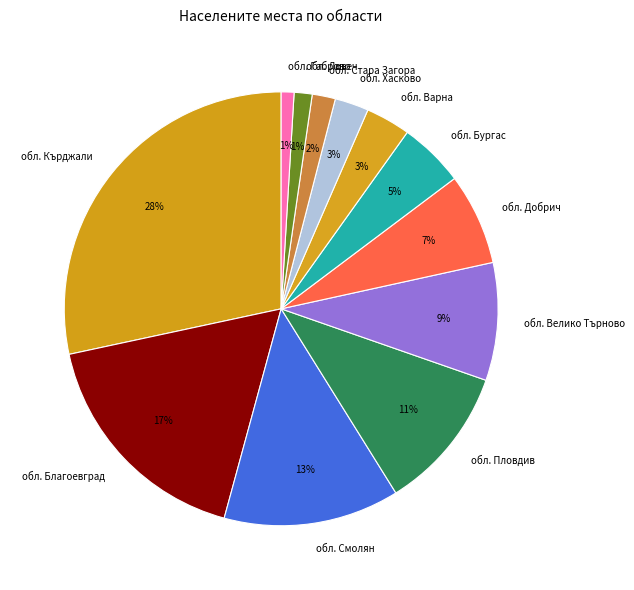

To the nearest percent, what is the average slice percentage?

8%